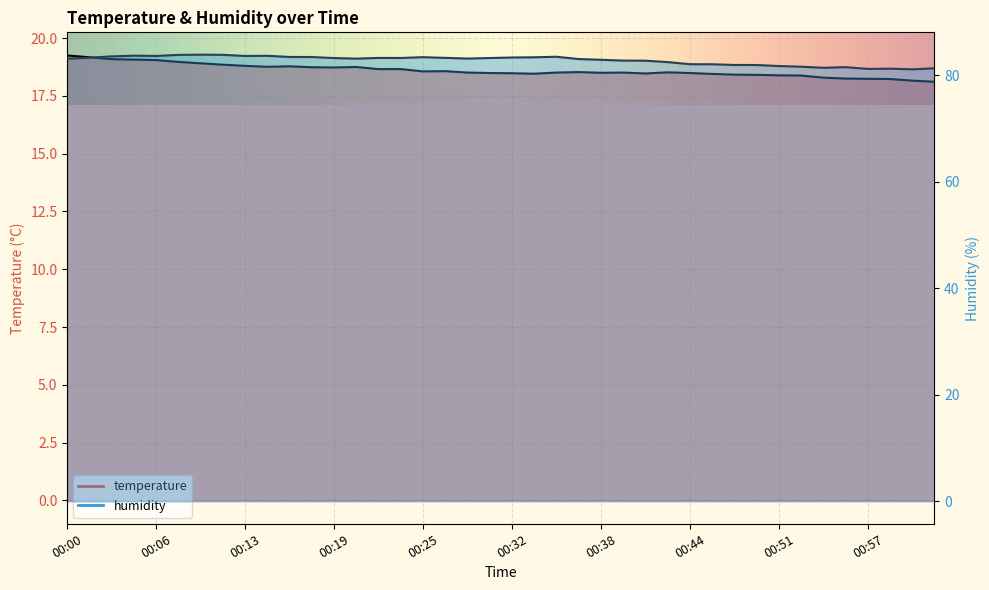

List the series in order of their peak value, highest first.

humidity, temperature